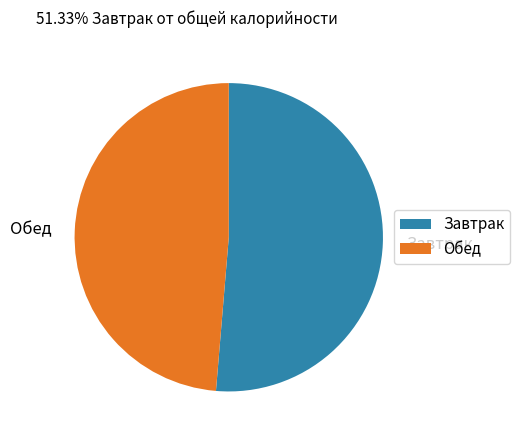

How many segments does this pie chart have?

2